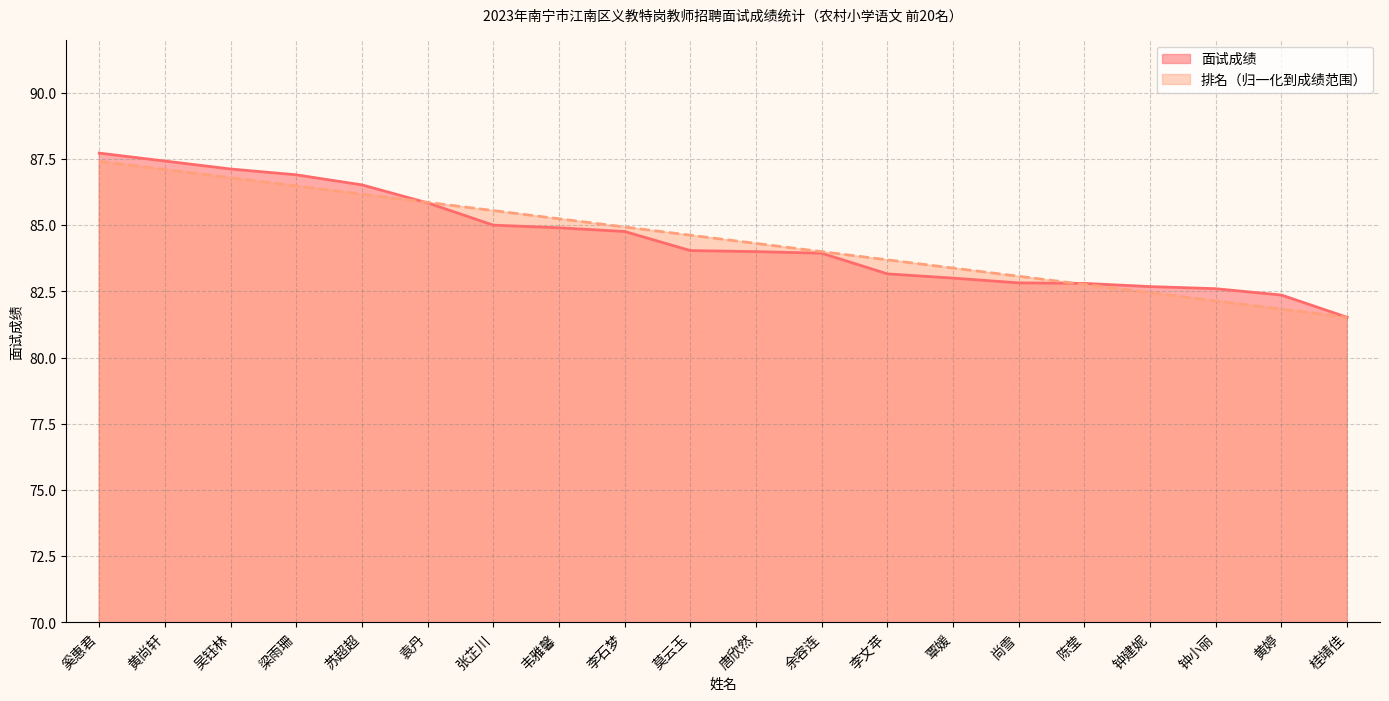

At which label is 排名 closest to 84?

余容连